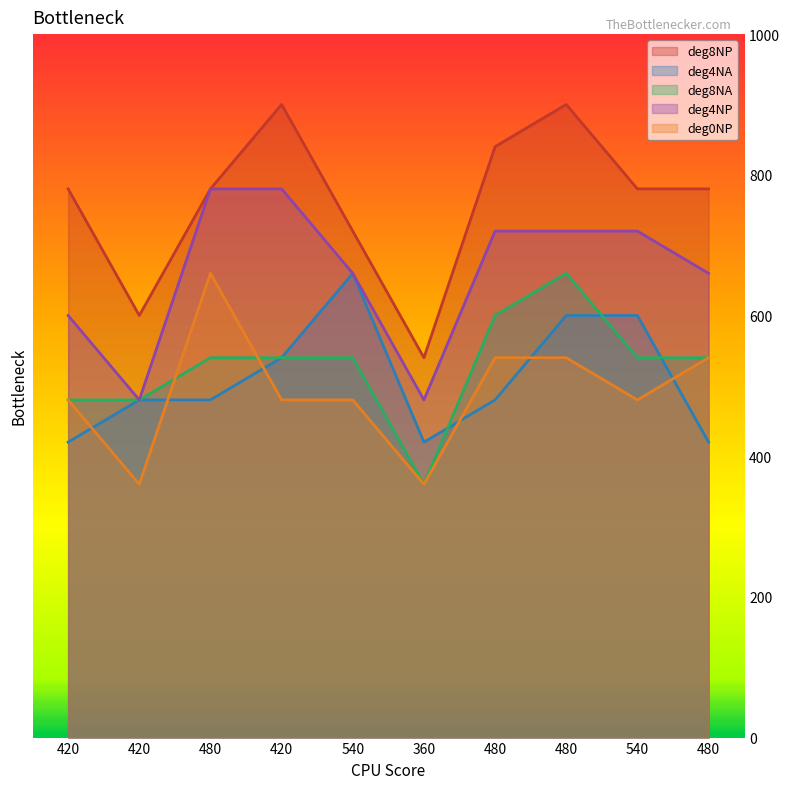

Reading left to right, what are all the values shown in this chart?

deg8NP: 780	600	780	900	720	540	840	900	780	780
deg4NA: 420	480	480	540	660	420	480	600	600	420
deg8NA: 480	480	540	540	540	360	600	660	540	540
deg4NP: 600	480	780	780	660	480	720	720	720	660
deg0NP: 480	360	660	480	480	360	540	540	480	540